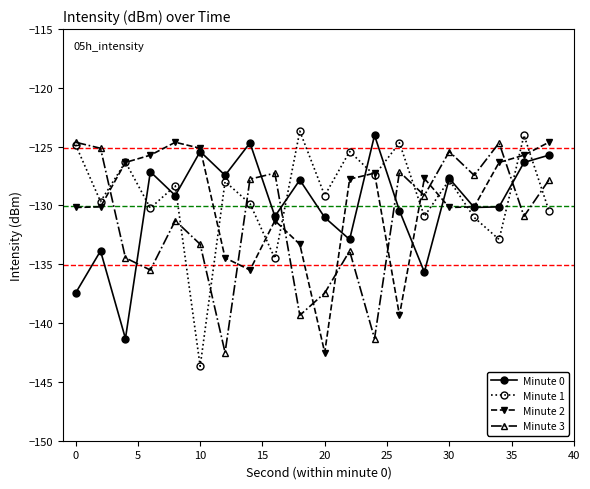

What is the greatest value displayed?

-123.7